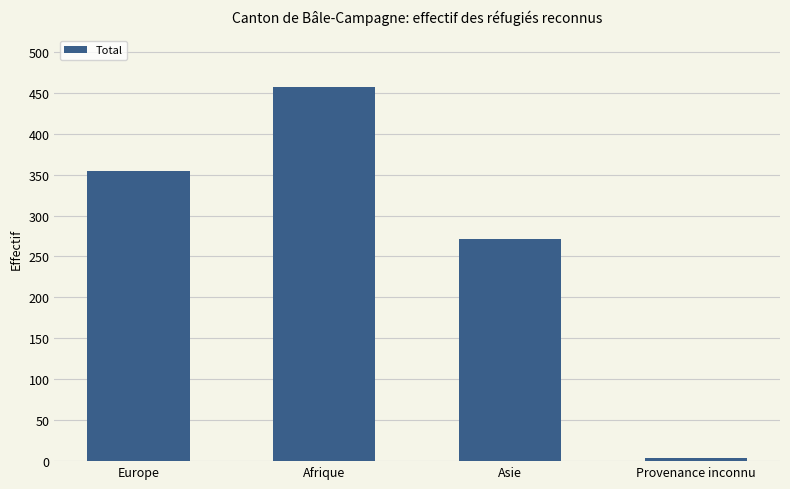

How many data points does each series have?

4